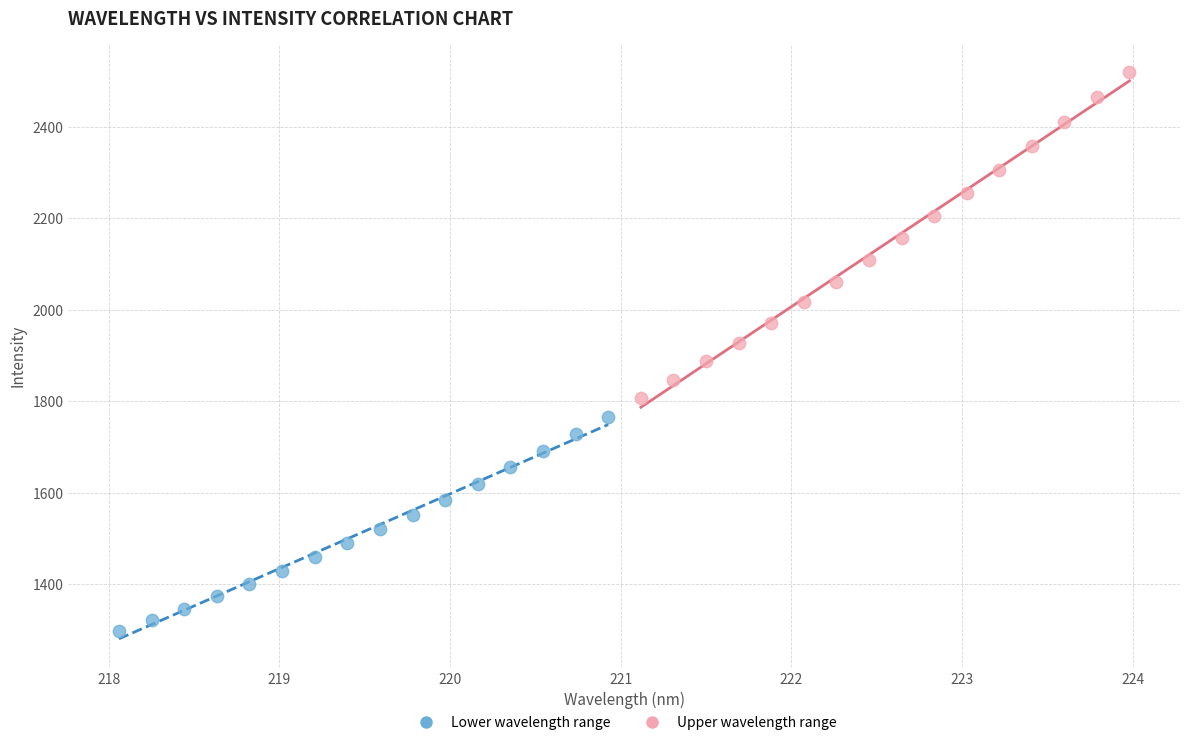

Which series has the largest Y range (max minus min)?

Upper wavelength range